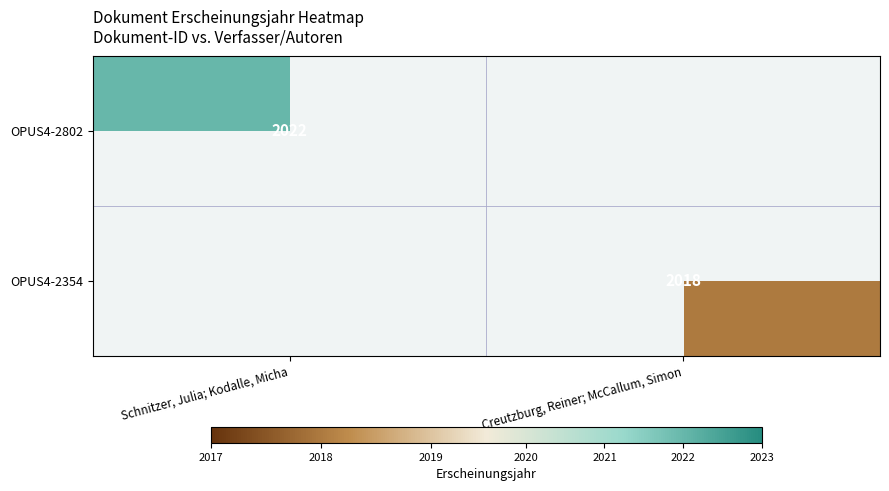

Is it true that OPUS4-2802 equals 818 at Schnitzer, Julia; Kodalle, Micha?

False